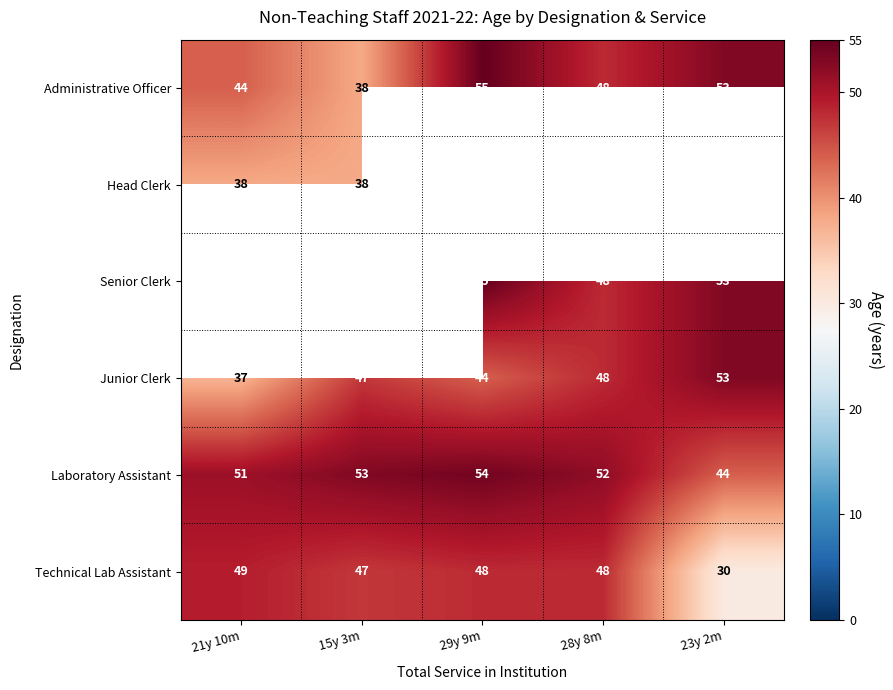

Where does the Technical Lab Assistant series first go above 48?

21y 10m